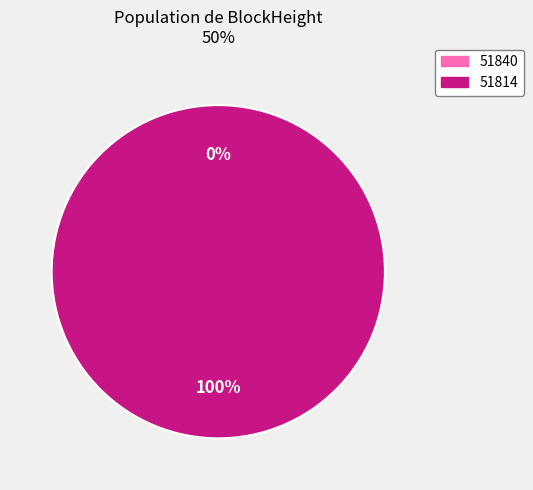

To the nearest percent, what percentage of the pie is 51814?

100%